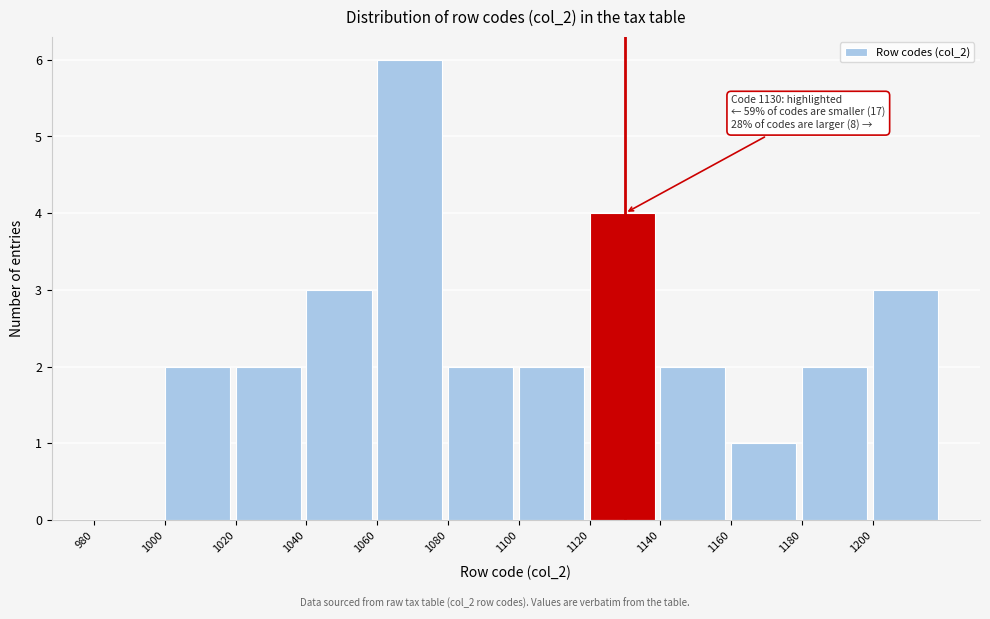

Which range on the x-axis has the tallest bar?

1060 to 1080